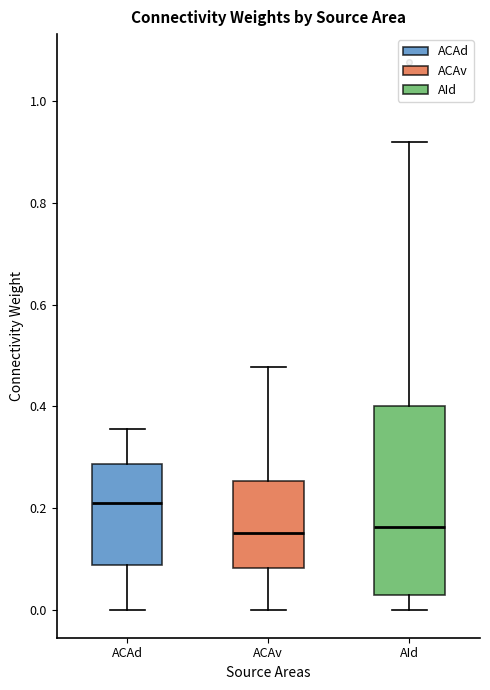

Where does the median line of the box for AId sit on the y-axis? The values are not printed on the chart, so give them approximately, as read against the axis.

0.16